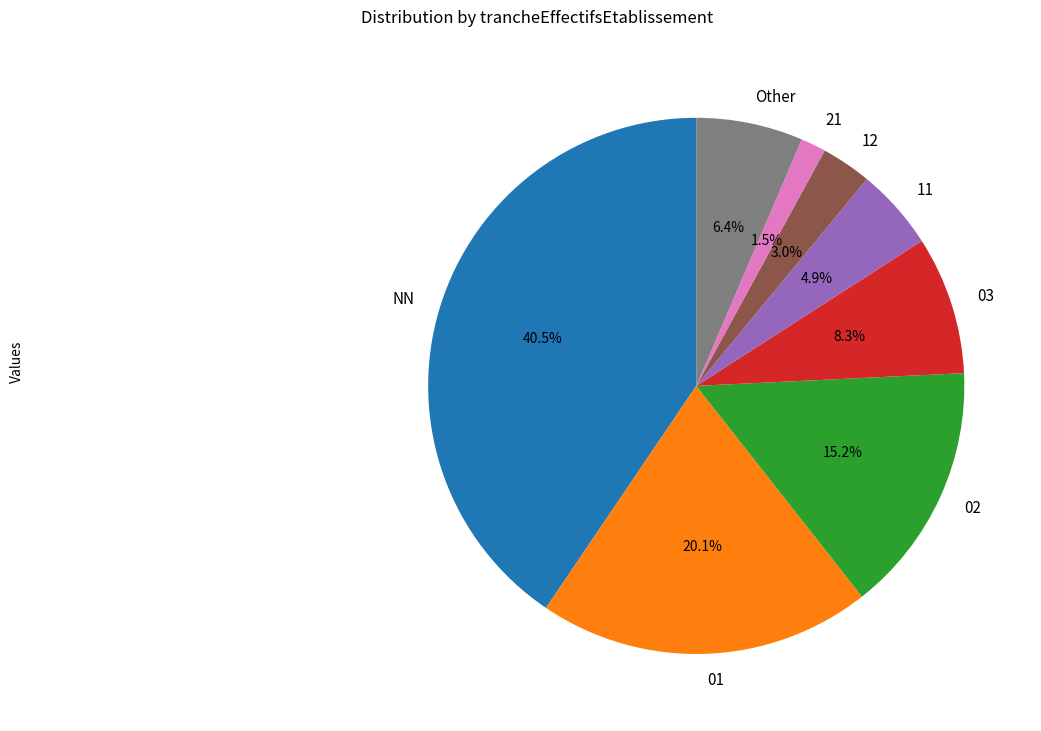

How many slices are in this pie chart?

8